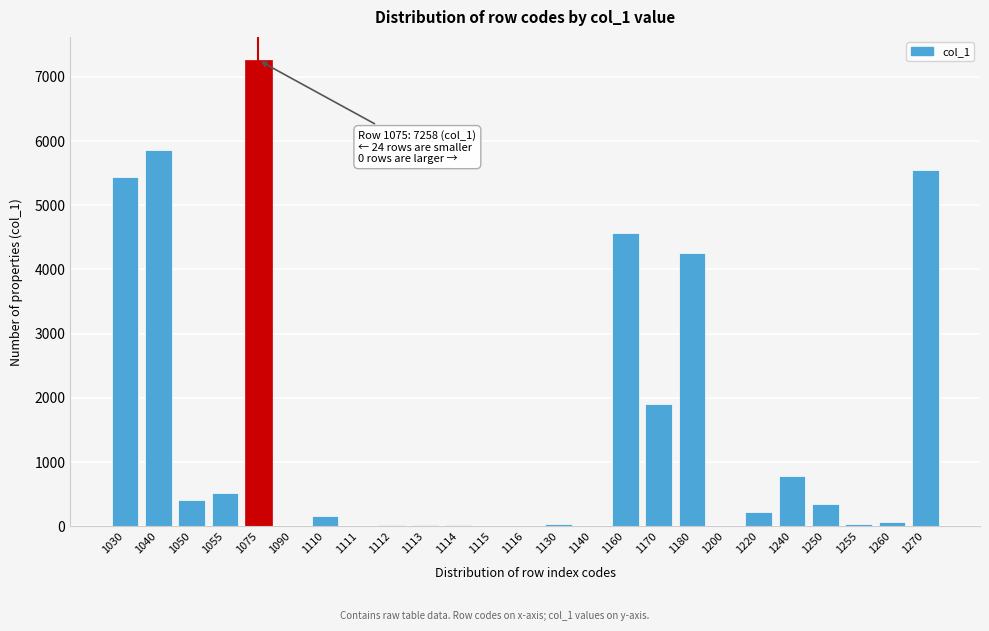

At which label is the value closest to 3629?

1180